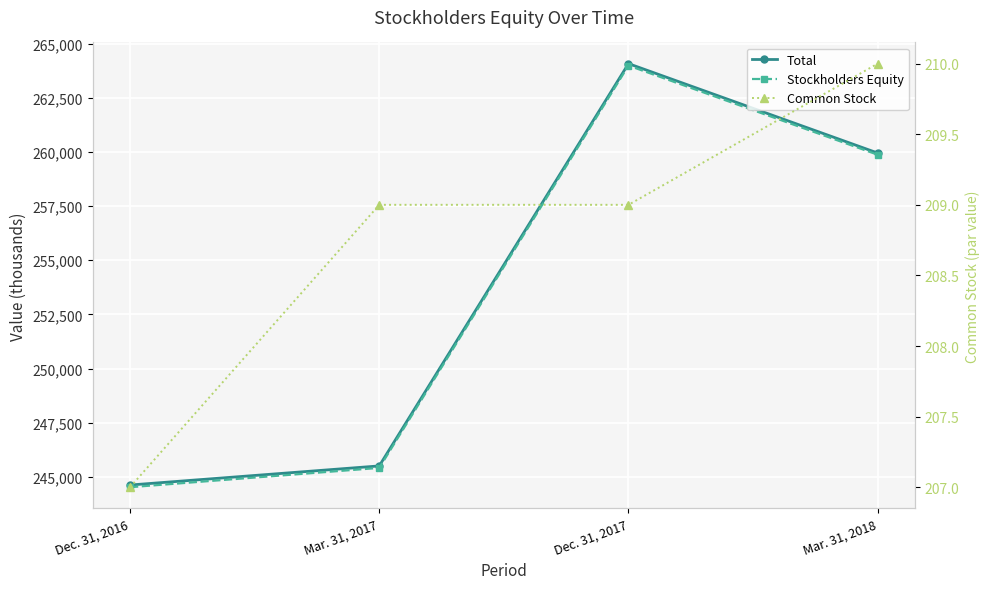

Is this an area chart (filled region under the line)?

No